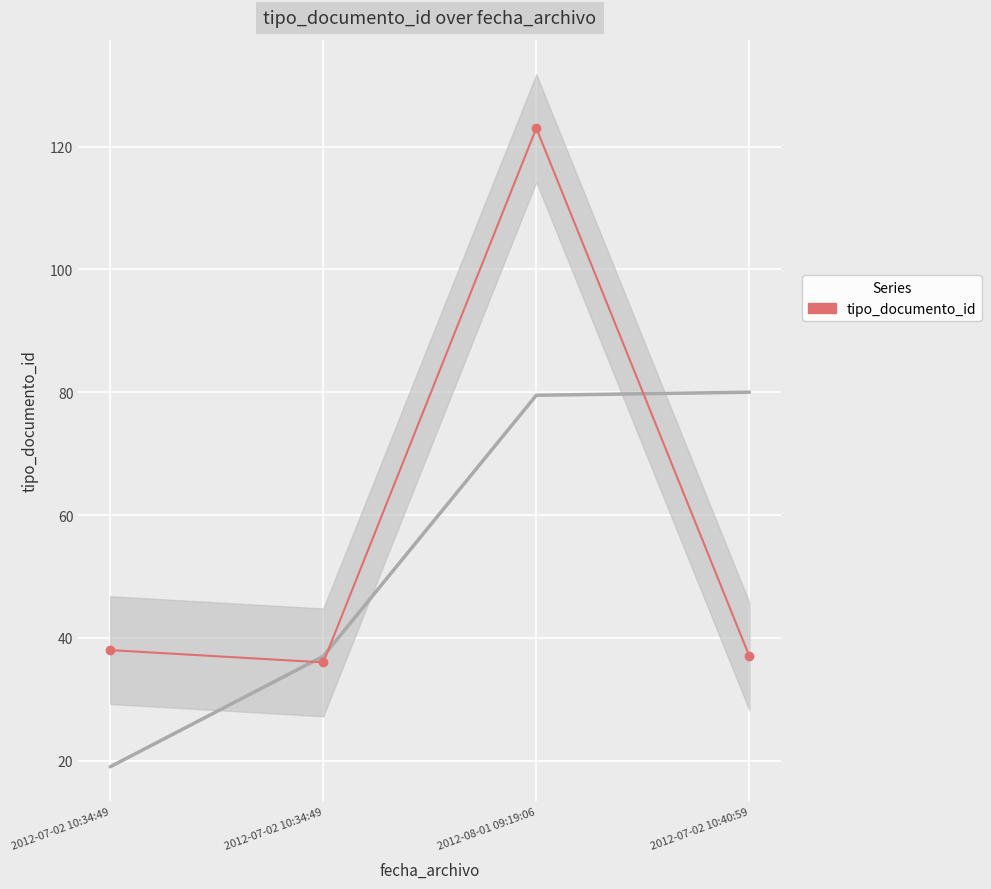

How many lines are shown in the chart?

1